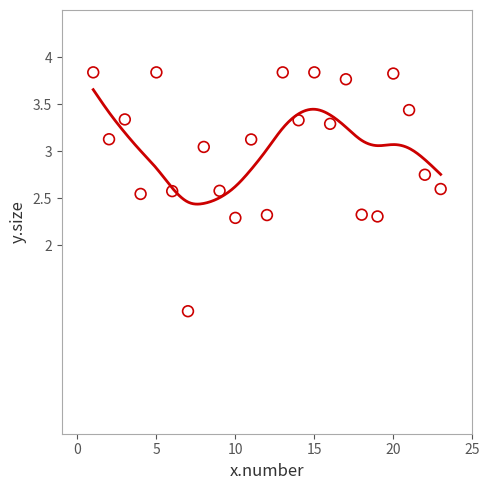

What is the range of X values (max minus min)?

22.0